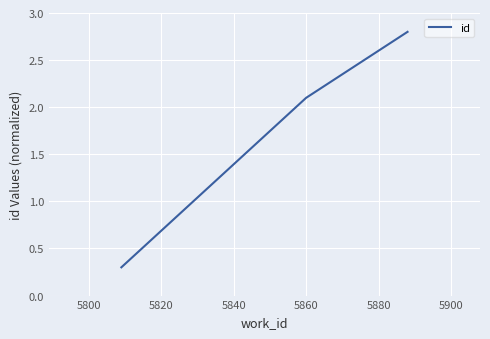

What is the maximum value shown in the chart?

2.8